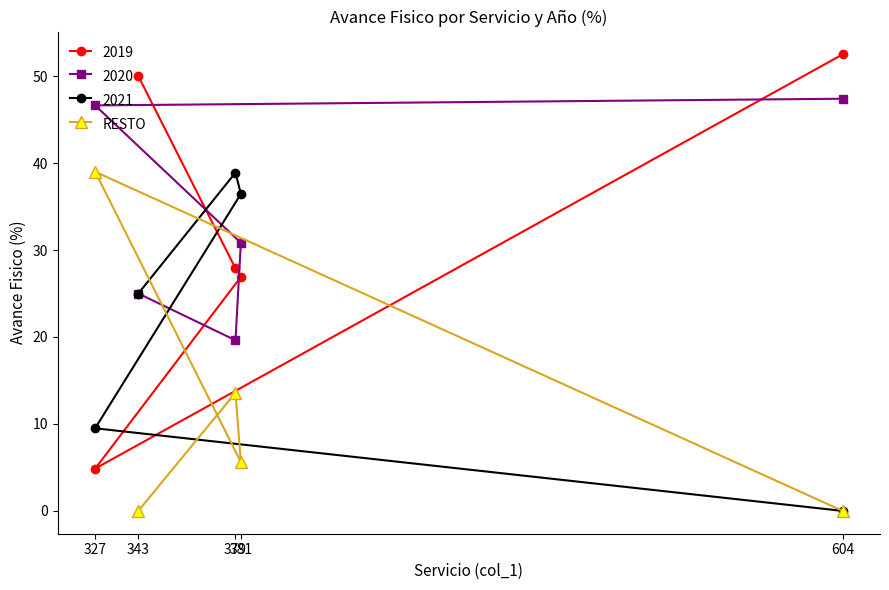

What is the maximum value shown in the chart?

52.5